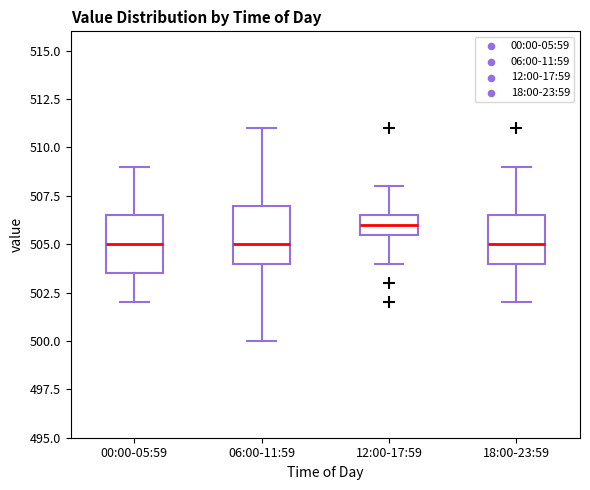

Where does the upper whisker of the box for 00:00-05:59 end on the y-axis? The values are not printed on the chart, so give them approximately, as read against the axis.

509.0